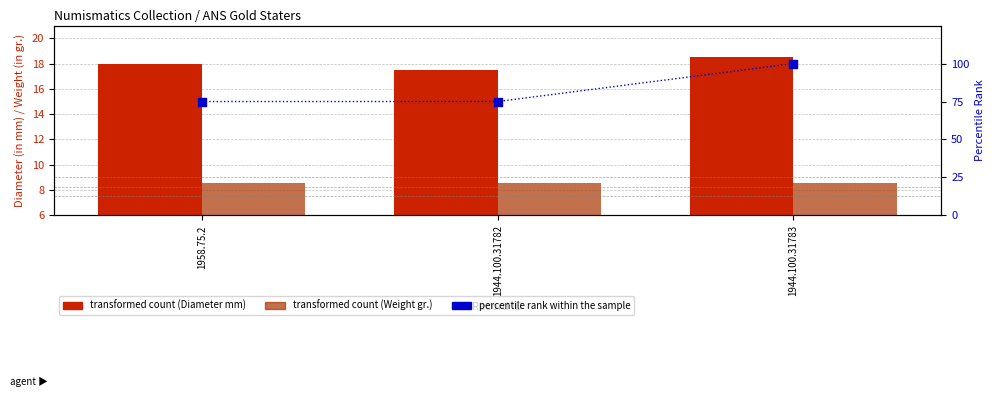

Which series has the widest spread of Y values?

percentile rank within the sample